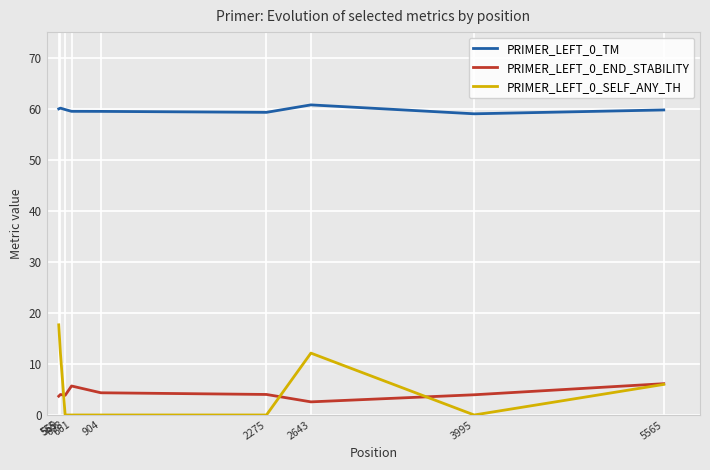

Is it true that PRIMER_LEFT_0_TM equals 59.5 at 904?

True